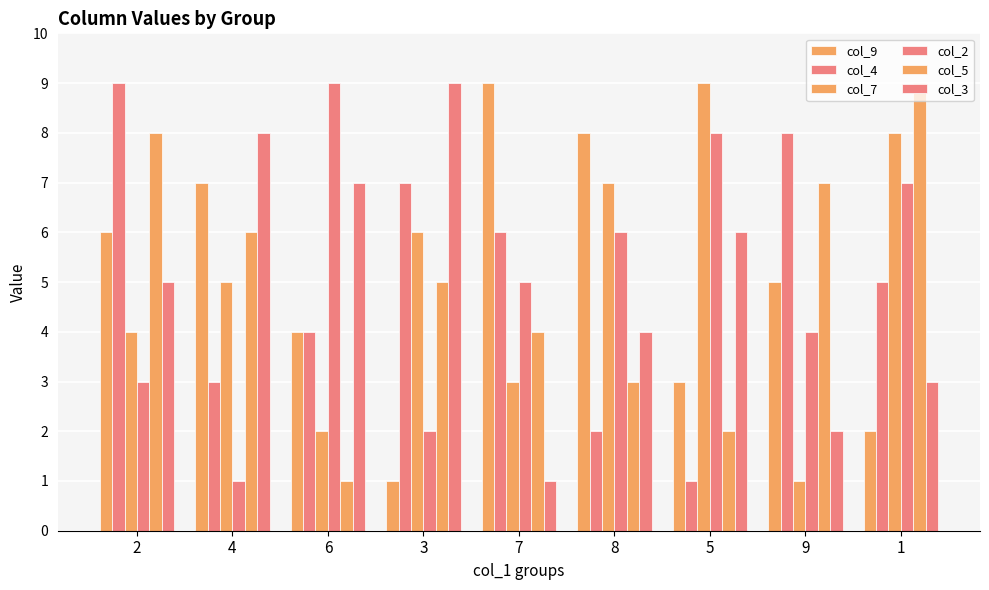

How many distinct data groups are displayed?

6